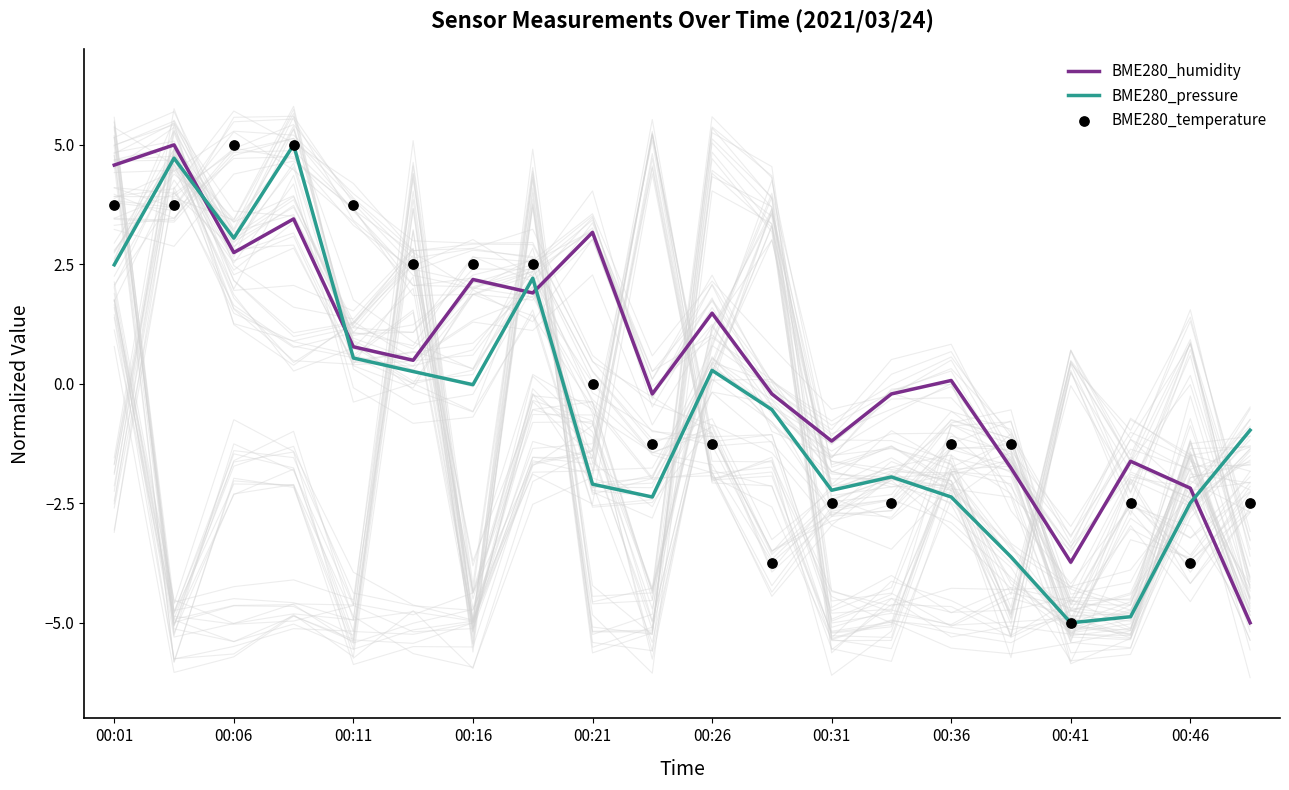

Which series contains the highest Y value?

BME280_humidity